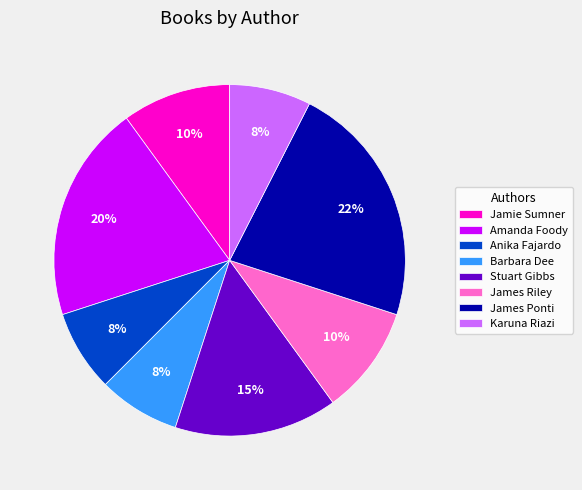

Do Jamie Sumner and Amanda Foody together represent more than half of the pie?

No